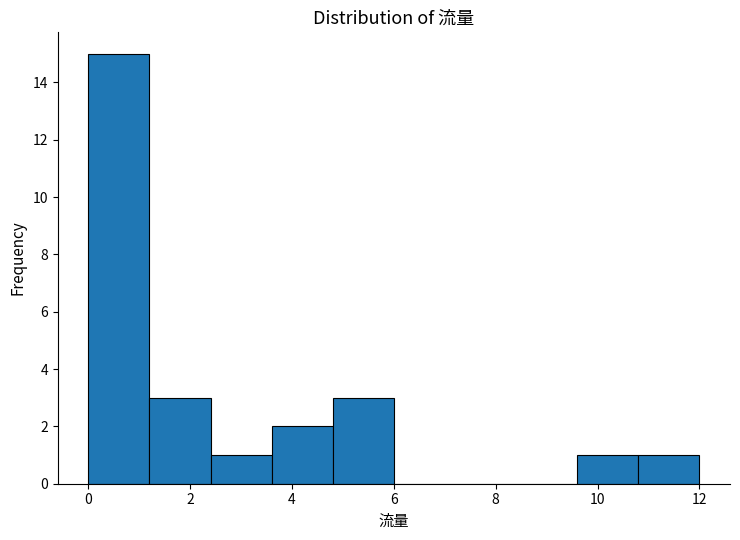

Reading left to right, transcribe this chart: for each bar, give the range it covers on the x-axis and its height. The values are not printed on the chart, so give them approximately, as read against the axis.

0.0 to 1.2: 15
1.2 to 2.4: 3
2.4 to 3.6: 1
3.6 to 4.8: 2
4.8 to 6.0: 3
6.0 to 7.2: 0
7.2 to 8.4: 0
8.4 to 9.6: 0
9.6 to 10.8: 1
10.8 to 12.0: 1